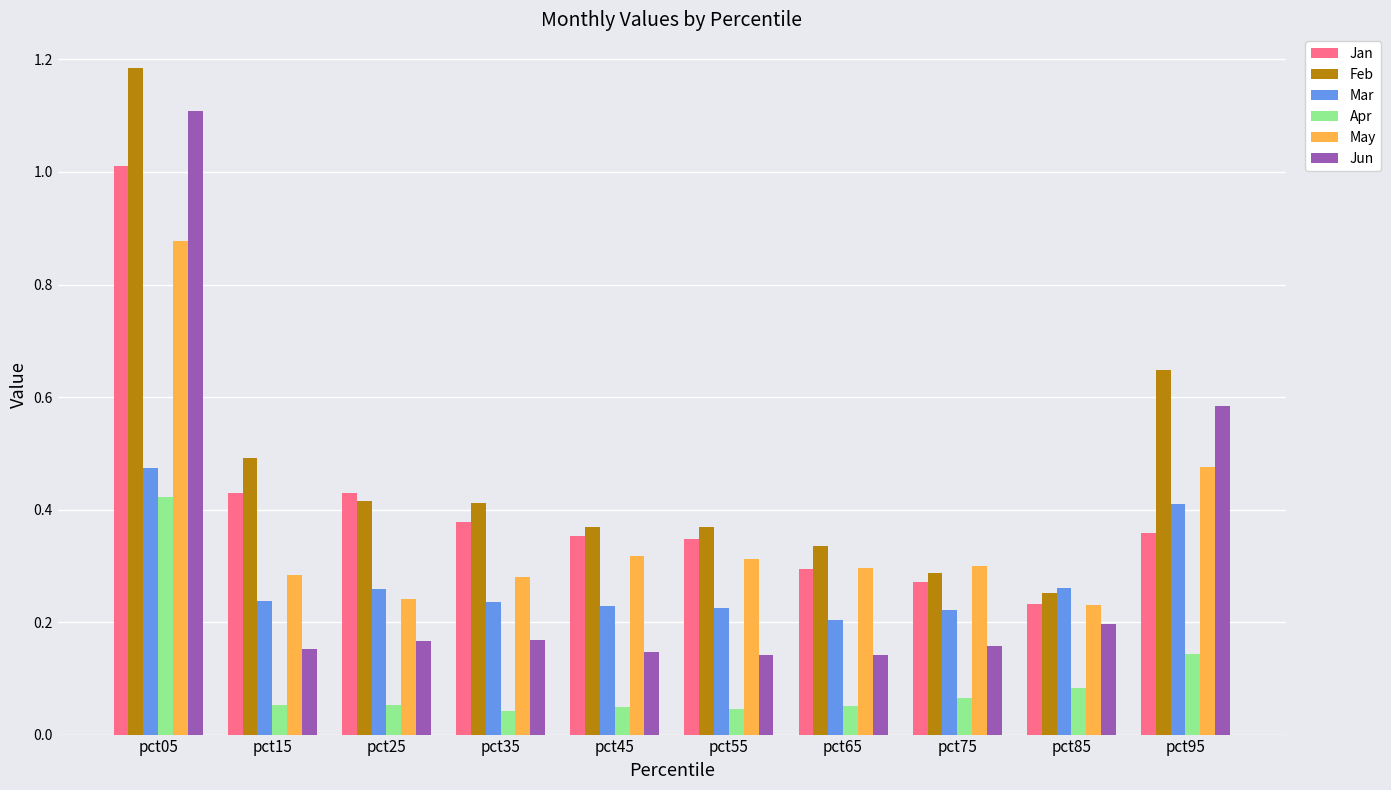

List the series in order of their peak value, lowest first.

Apr, Mar, May, Jan, Jun, Feb